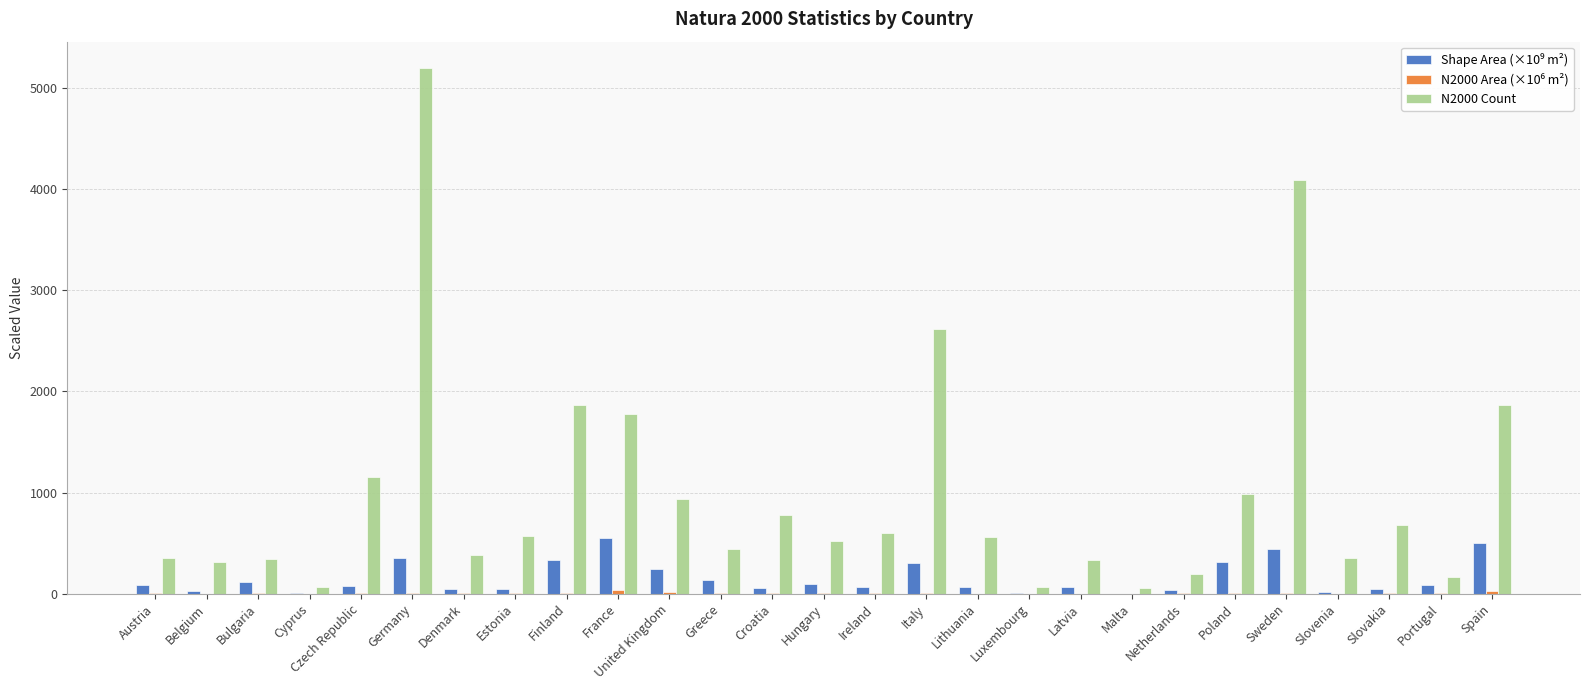

Which series has the largest total across all categories?

N2000 Count